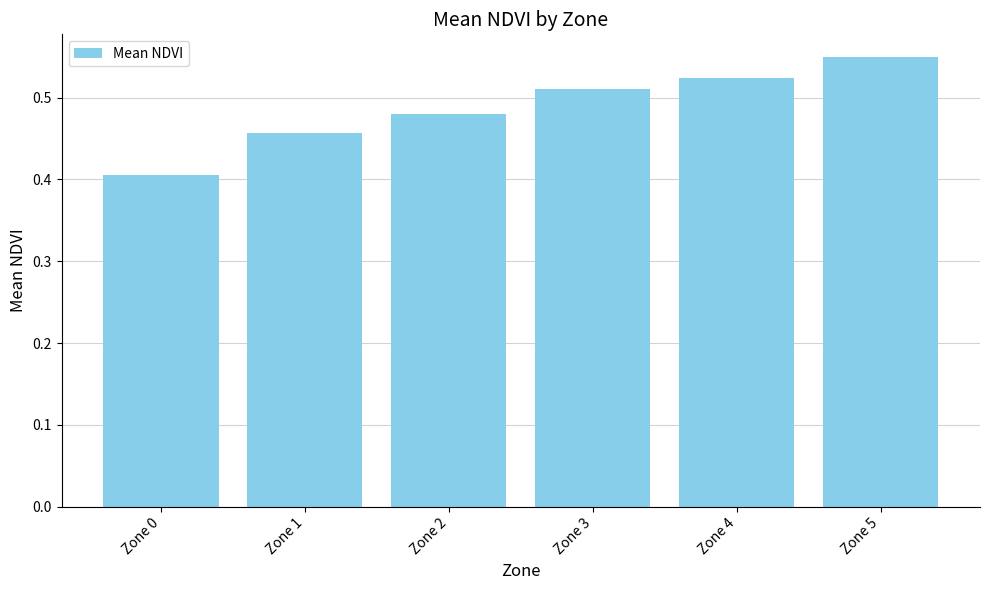

Are the bars horizontal?

No